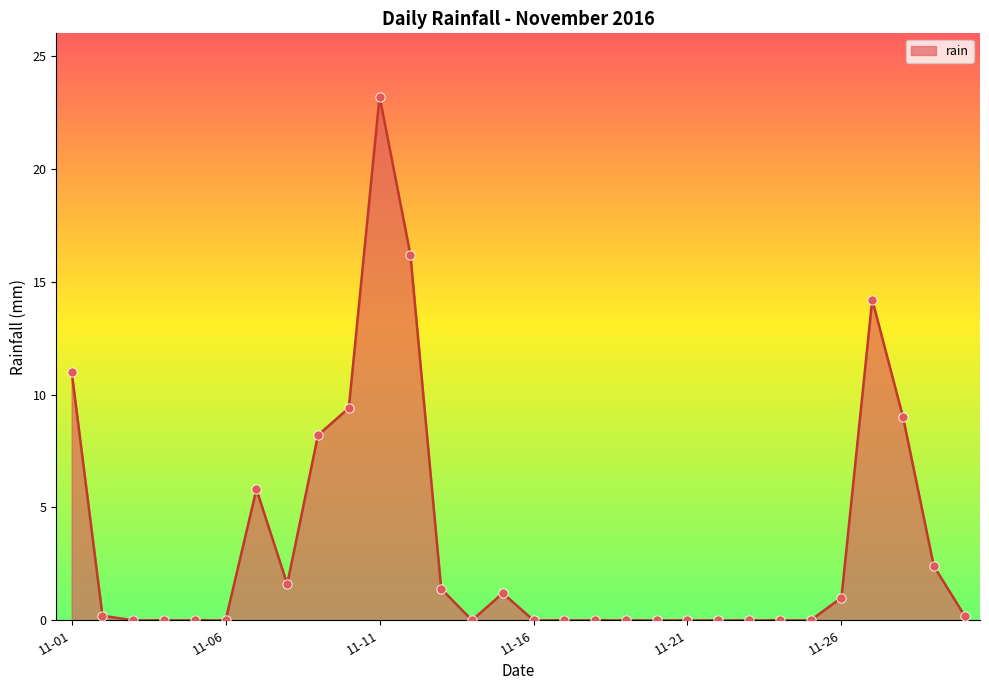

What is the greatest value displayed?

23.2